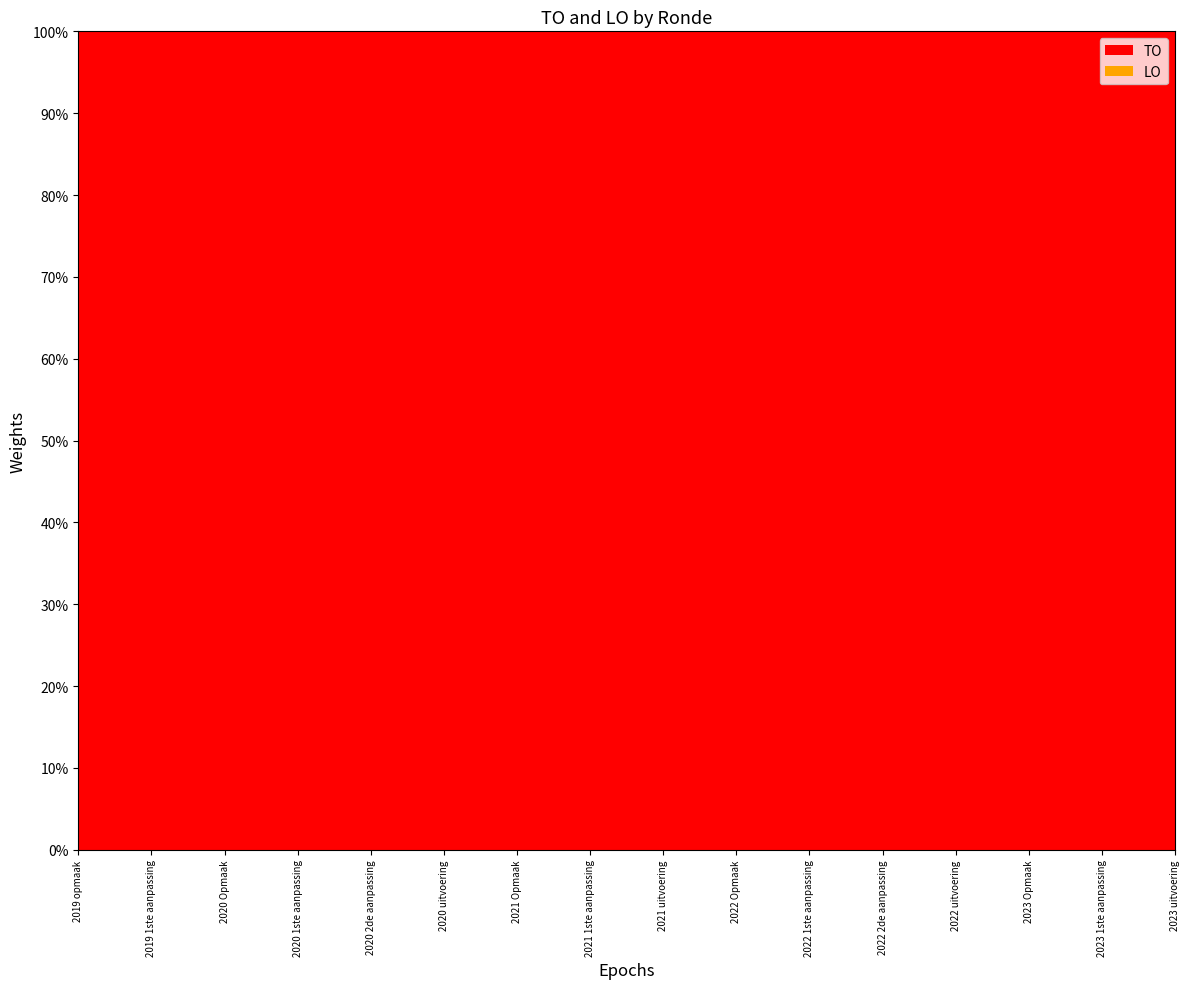

Reading right to left, what are all the values shown in this chart?

TO: 366	376	376	292	376	376	376	246	376	376	694	376	376	287	287	195
LO: 0	0	0	0	0	0	0	0	0	0	0	0	0	0	0	0